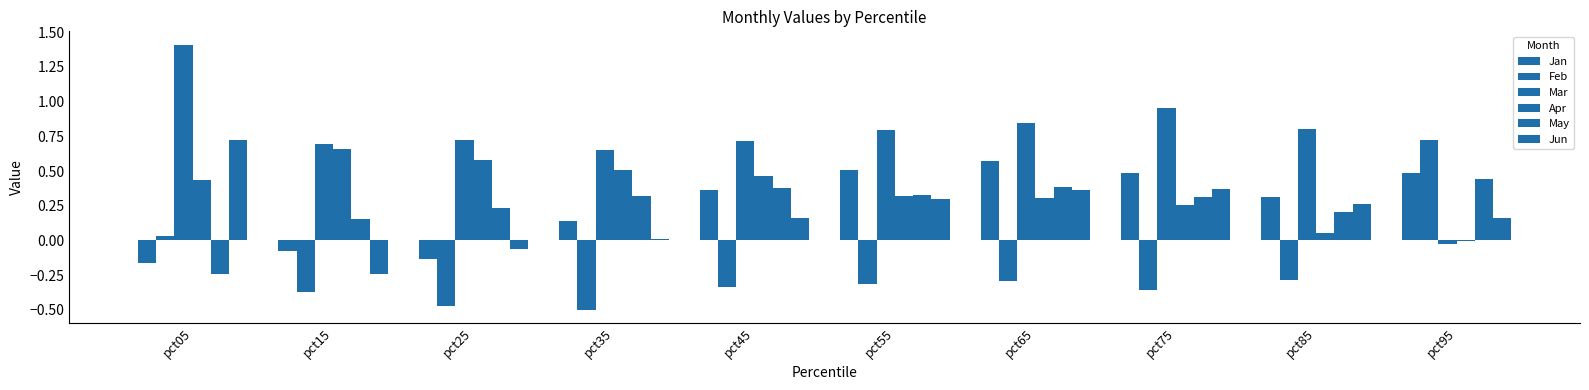

At which category is the sum across all series the highest?

pct05